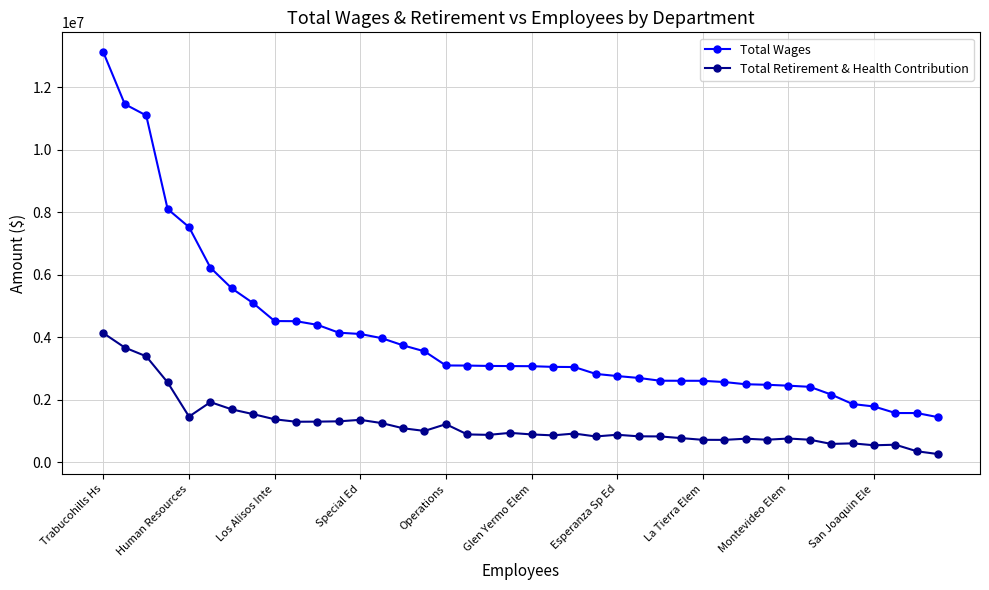

Which series has the widest spread of values?

Total Wages